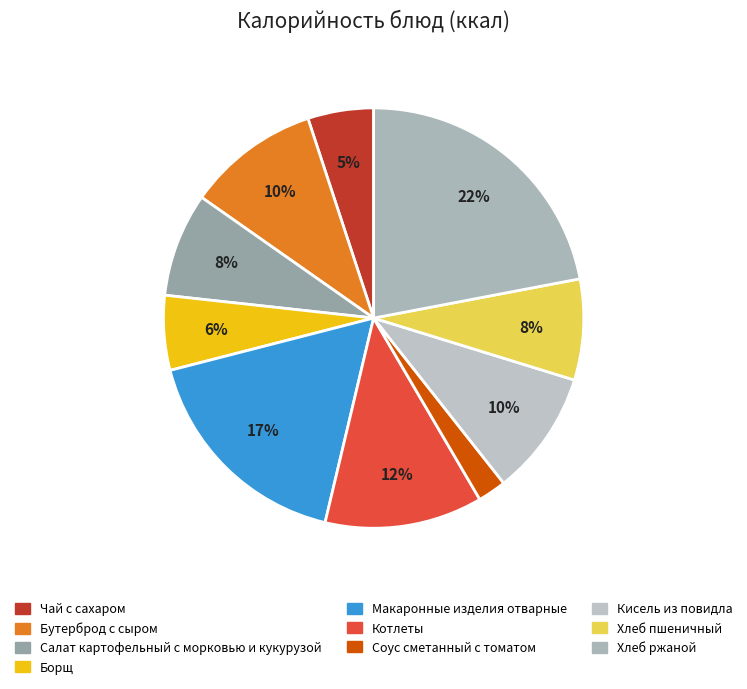

True or false: Салат картофельный с морковью и кукурузой accounts for 8% of the total.

True